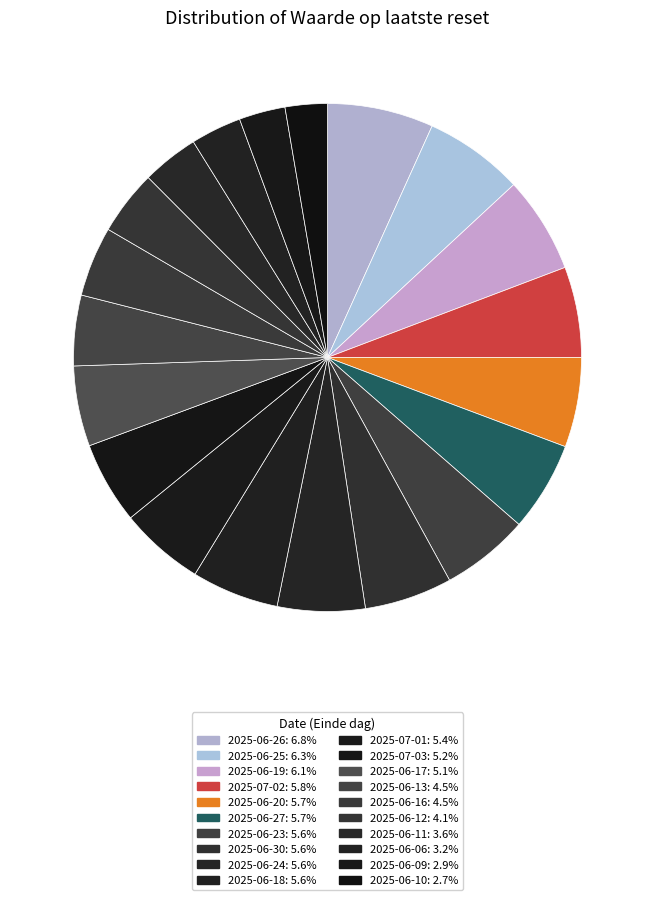

Count the number of slices in the pie.

20